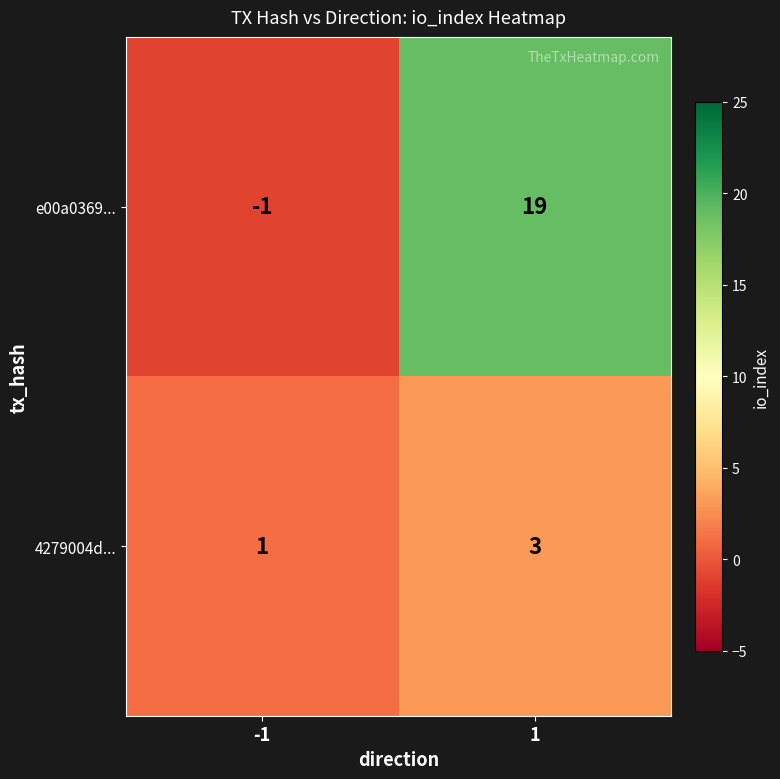

What is the minimum value shown in the chart?

-1